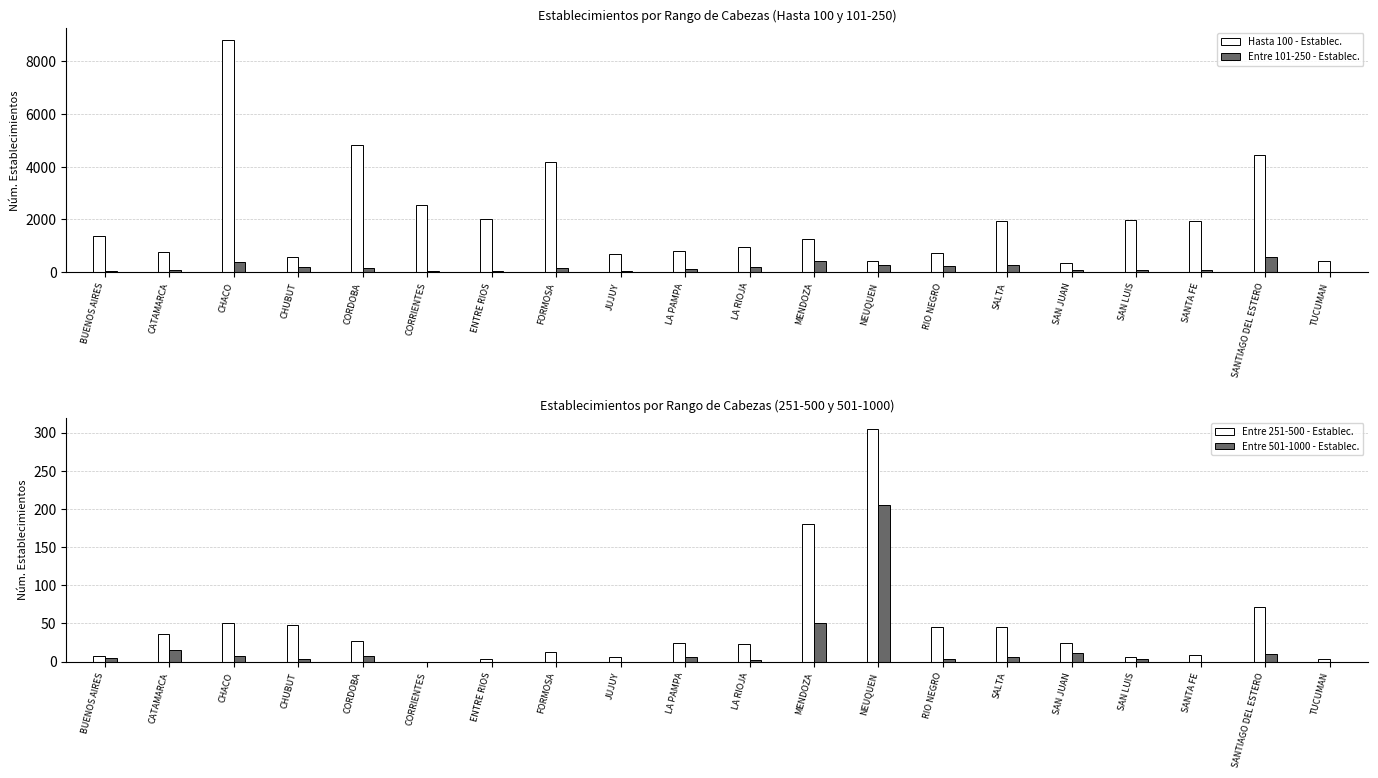

At which label does Hasta 100 - Establec. first exceed 1373?

CHACO